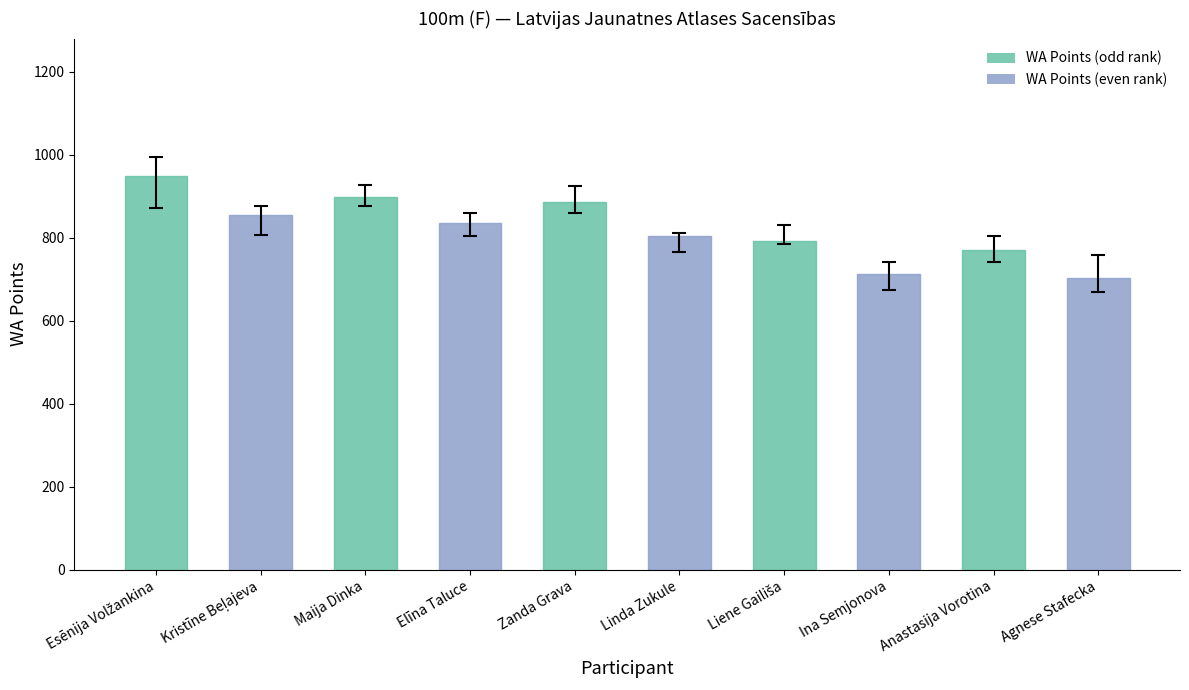

The chart shows a value of 771 at Anastasija Vorotina. True or false?

True